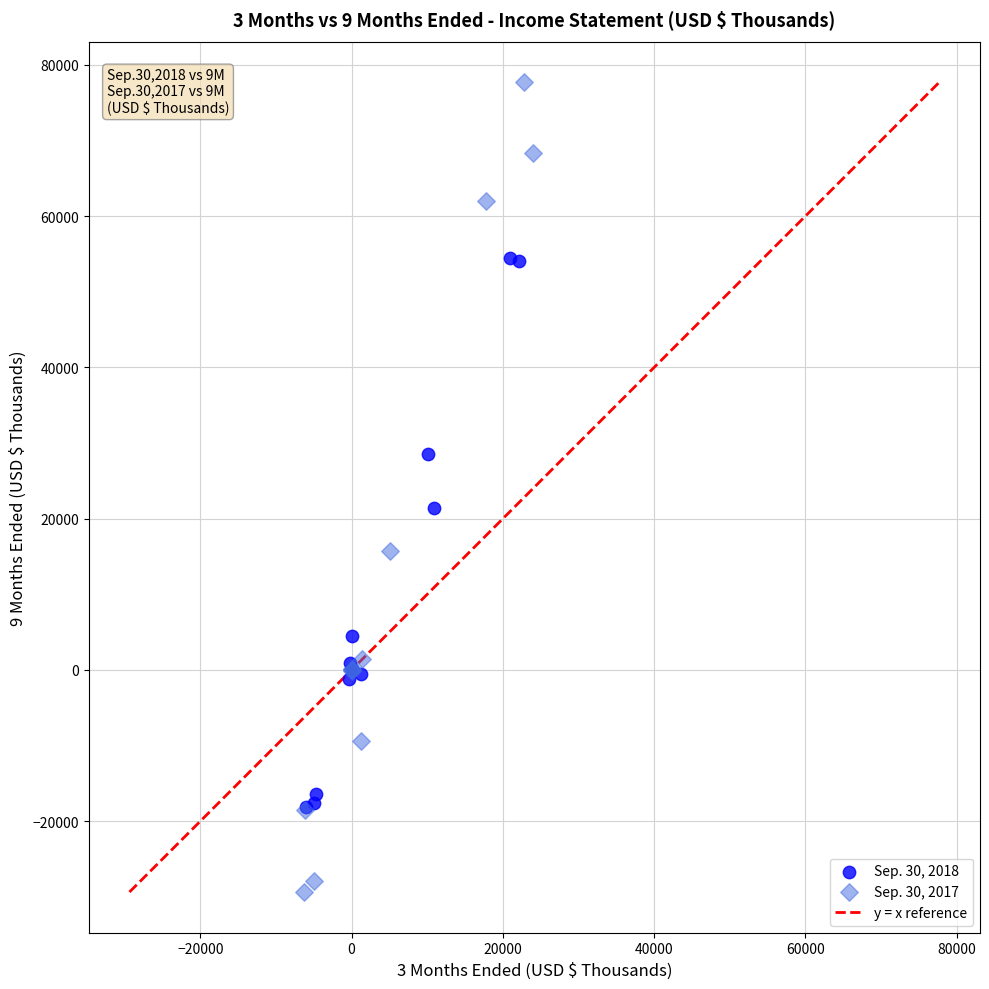

Which series reaches the minimum Y coordinate?

Sep. 30, 2017